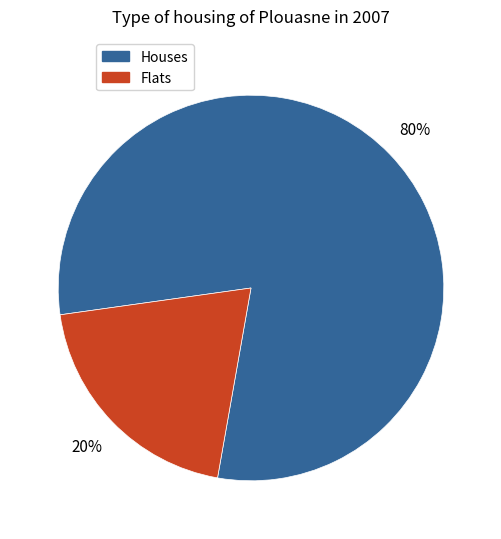

To the nearest percent, what is the difference between the largest and smallest slice percentages?

60%